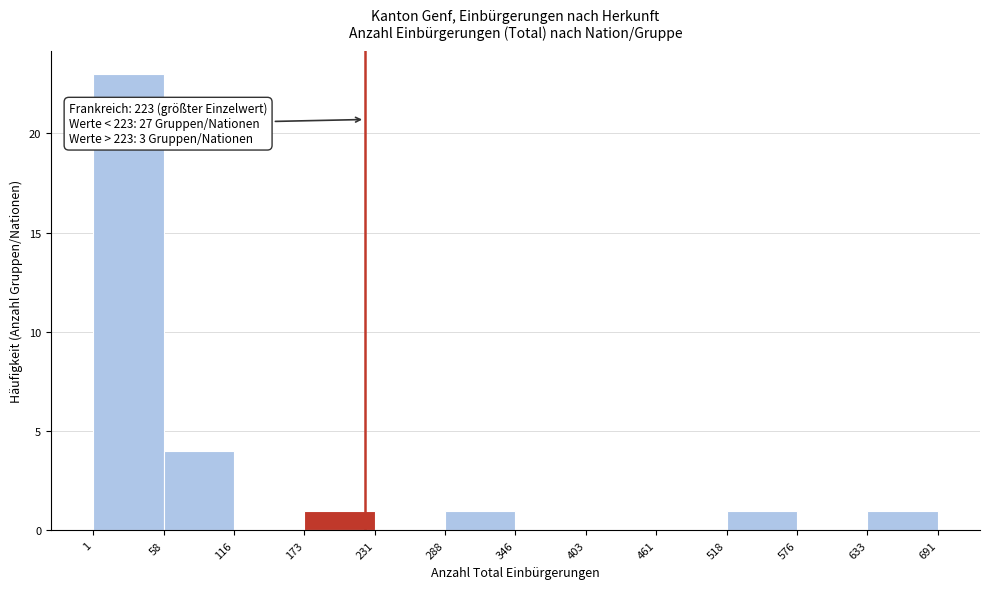

Which range on the x-axis has the tallest bar?

1 to 58